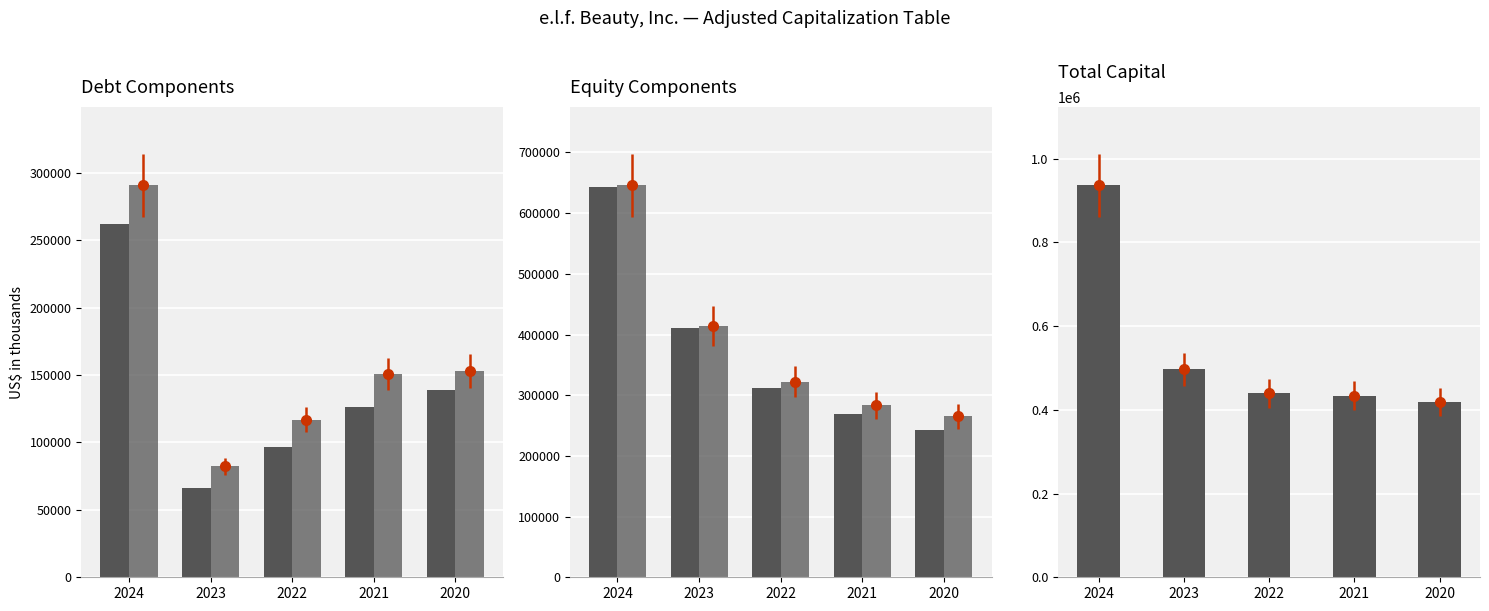

What is the value of the Adjusted total capital bar at the 2nd from the left?

496463